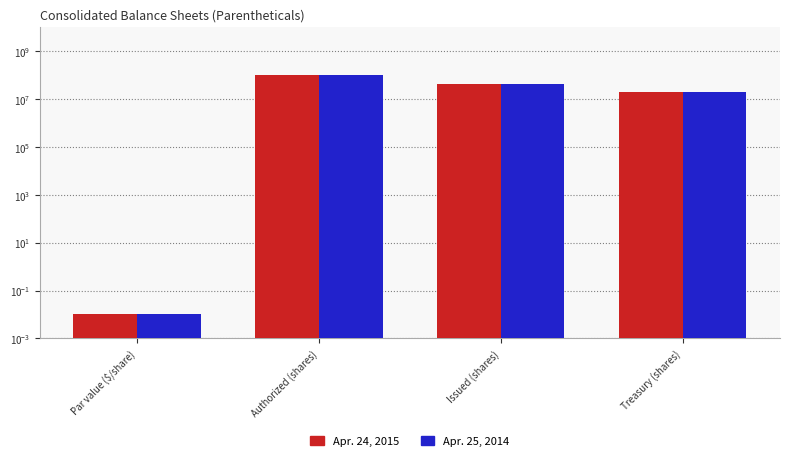

How many data points in Apr. 25, 2014 are above 42638000?

1